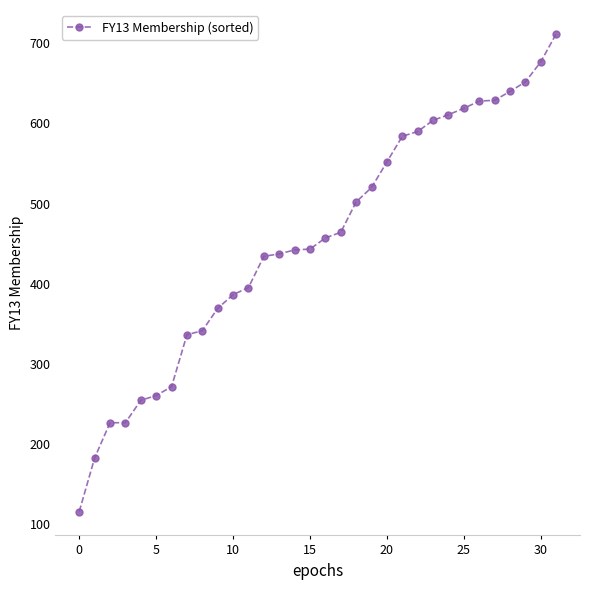

What is the average value?

455